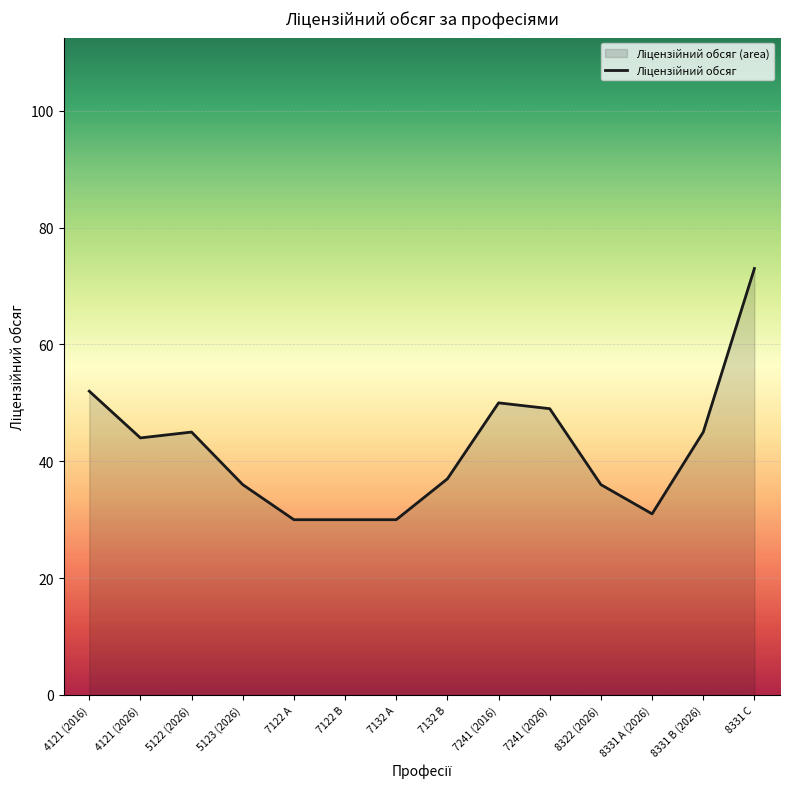

What is the label of the 13th point from the left?

8331 B (2026)